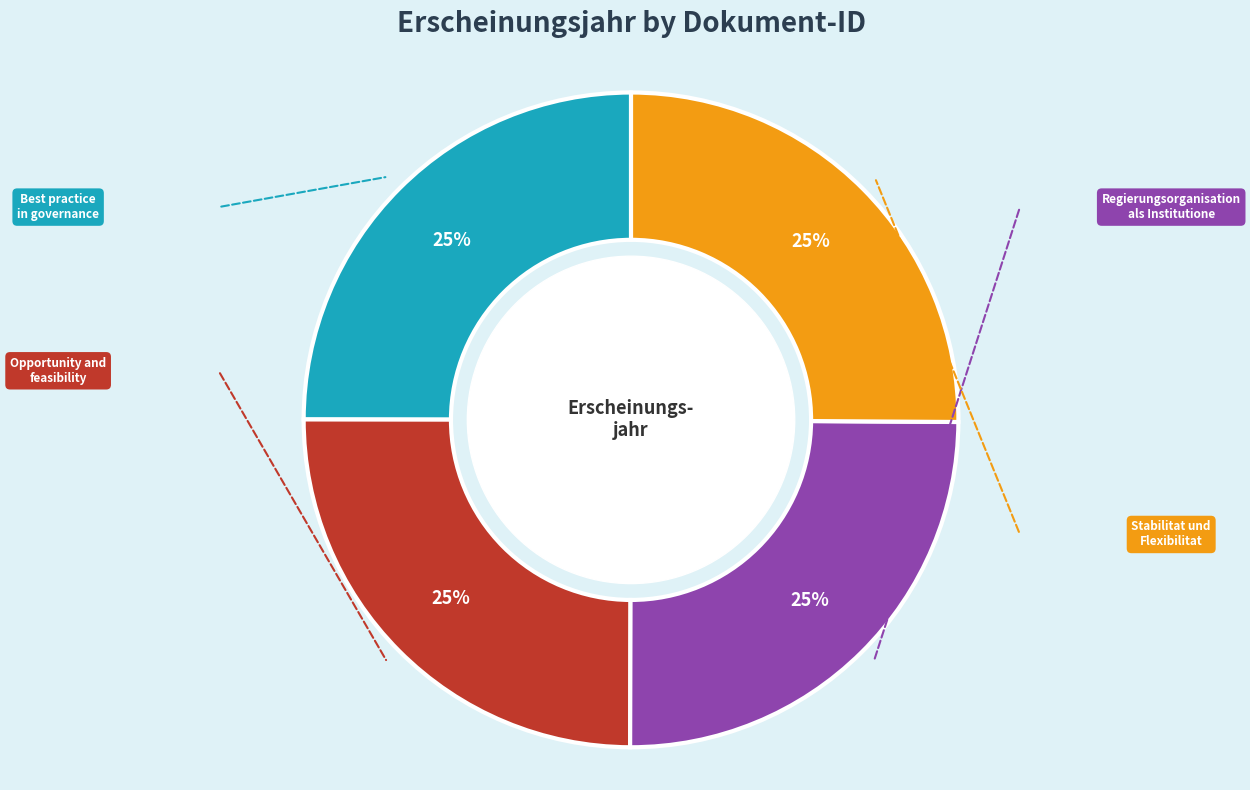

Is there a majority slice in this chart?

No